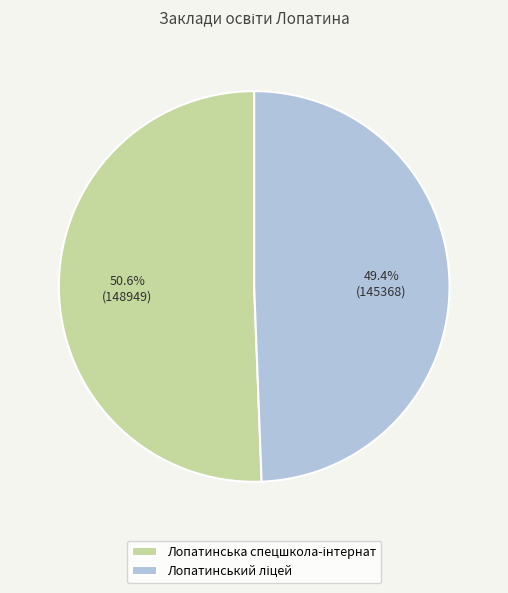

Is there a majority slice in this chart?

Yes